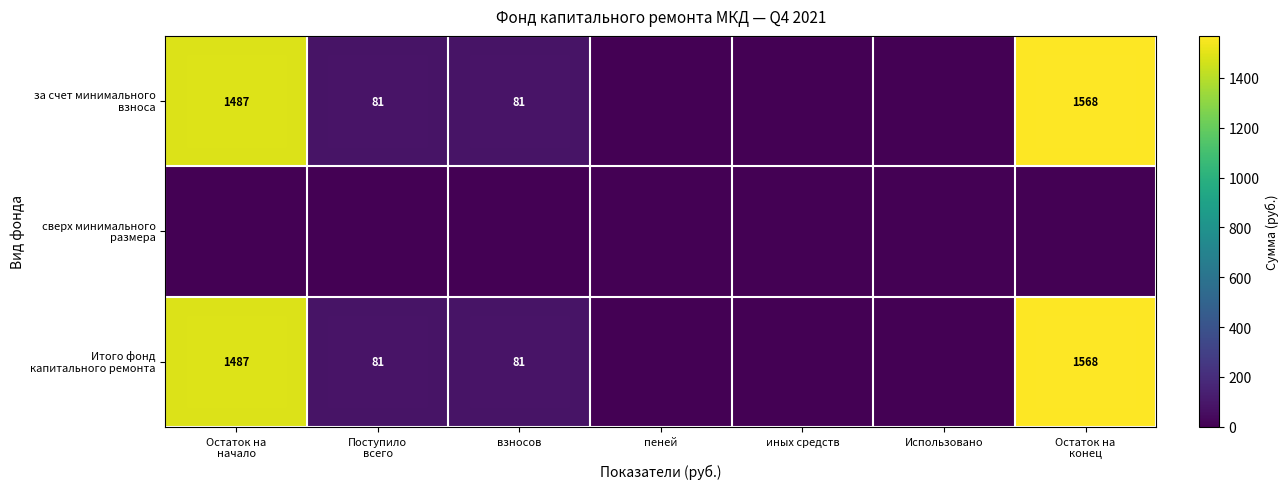

Rank the series by their maximum value, from highest to lowest.

за счет минимального взноса, Итого фонд капитального ремонта, сверх минимального размера